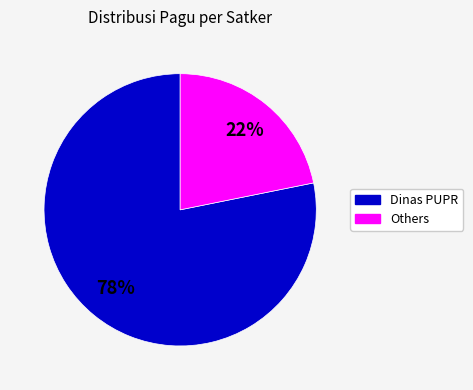

To the nearest percent, what is the average slice percentage?

50%